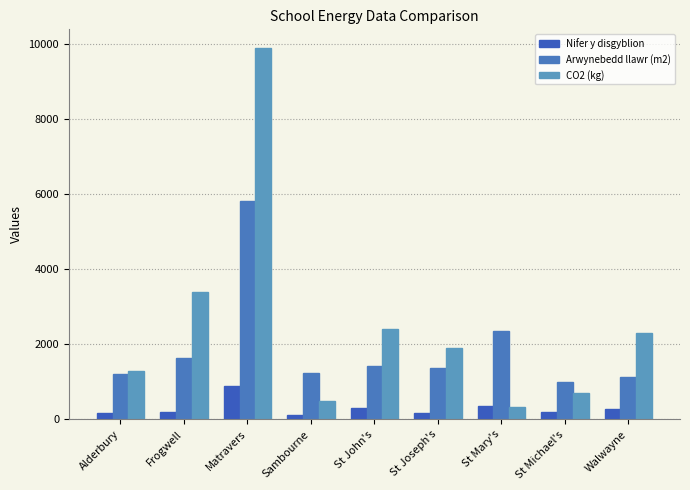

Is it true that Arwynebedd llawr (m2) equals 2596 at Frogwell?

False